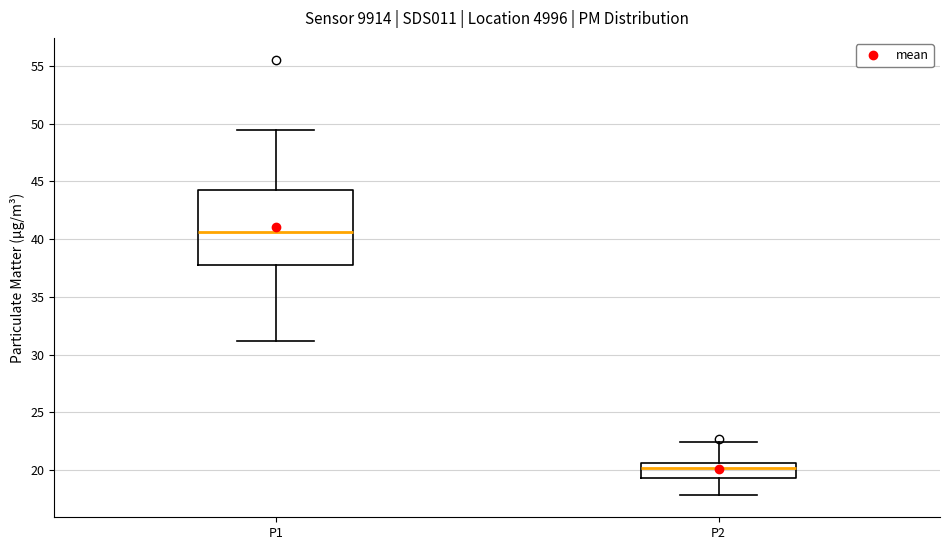

Which box's median line is the highest?

P1